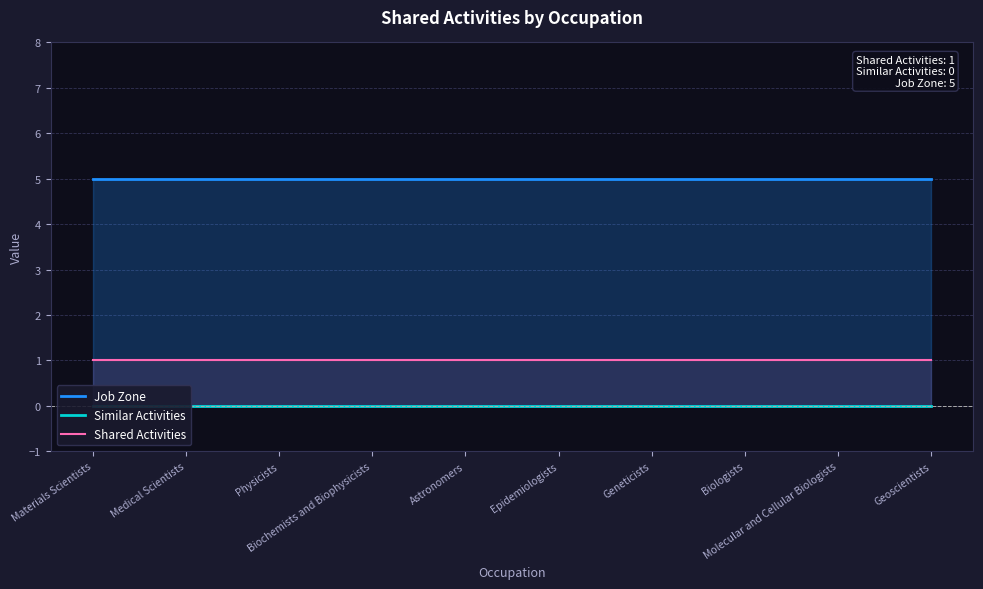

True or false: Job Zone and Similar Activities intersect in this chart.

False